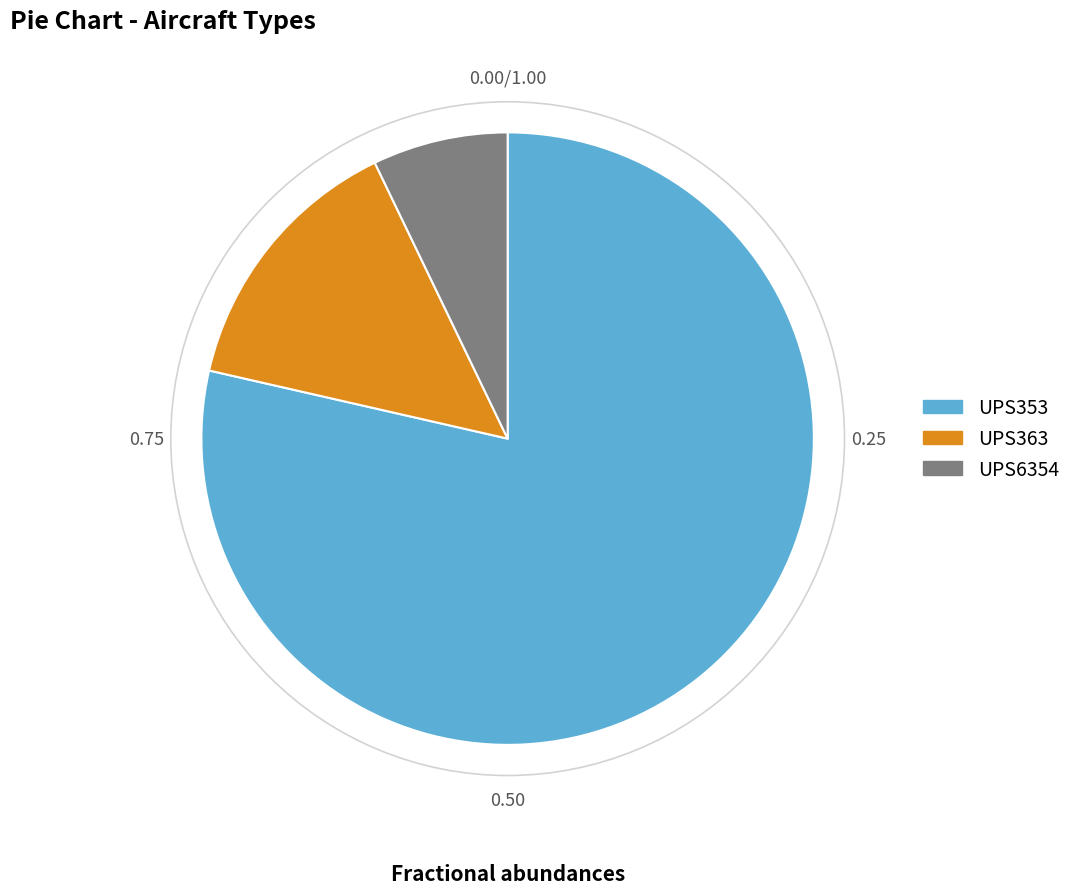

Is there any slice that represents more than half of the pie?

Yes